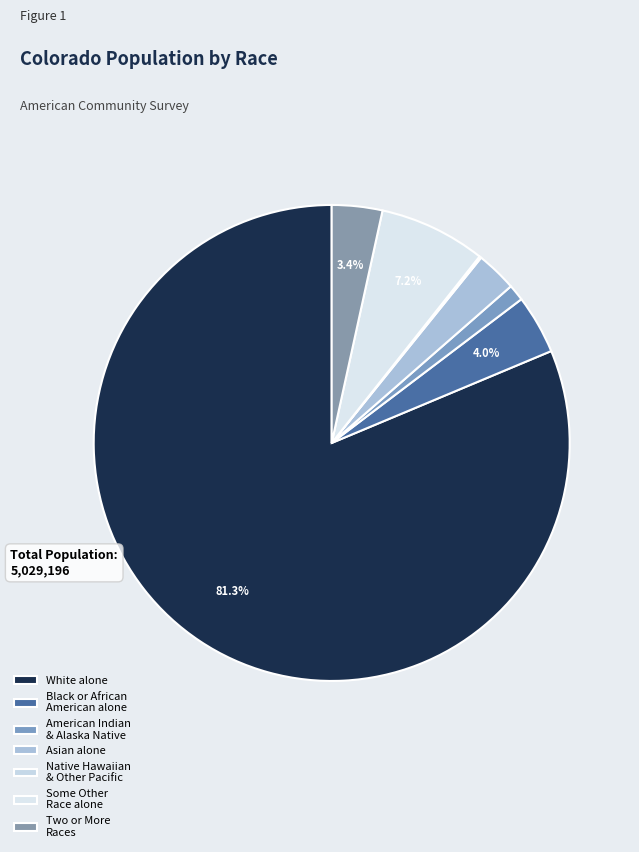

True or false: Black or African American alone accounts for 4% of the total.

True